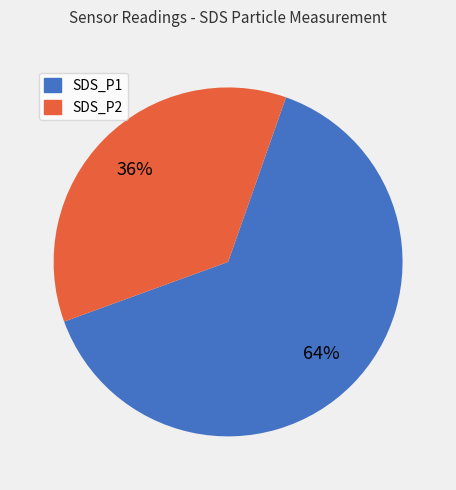

The SDS_P2 slice represents 22% of the pie. True or false?

False